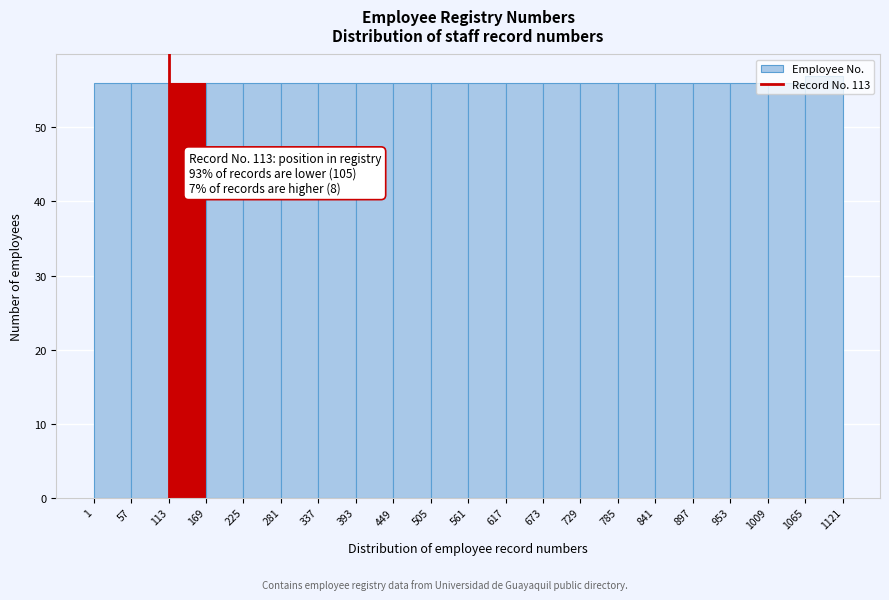

Over which range of the x-axis is the bar tallest?

1065 to 1121